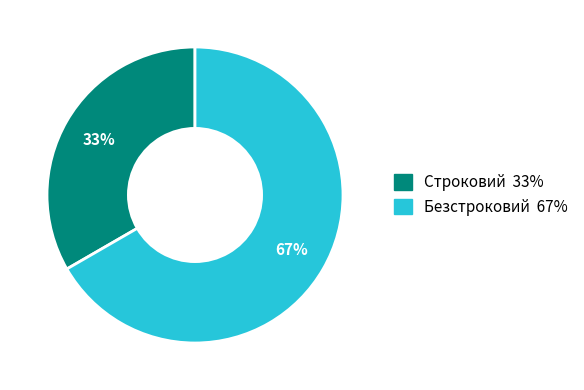

What is the ratio of the value at Безстроковий to the value at Строковий?

2.0